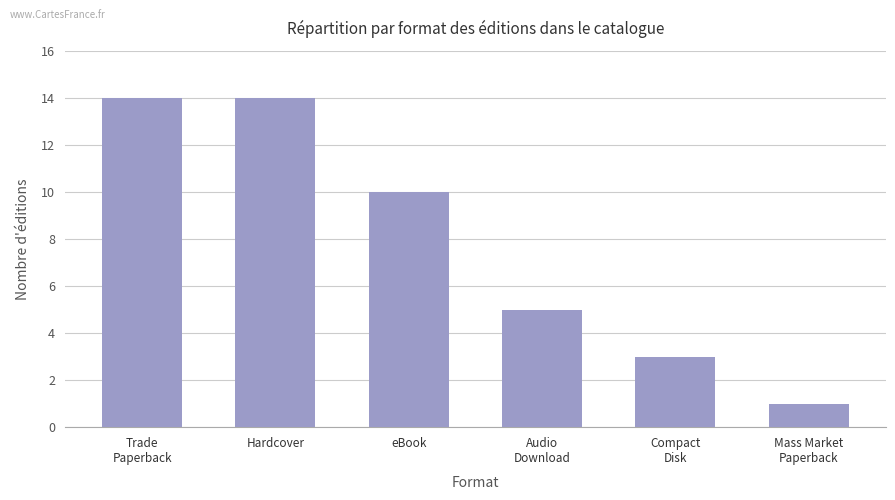

At which label does the data first exceed 10?

Trade
Paperback